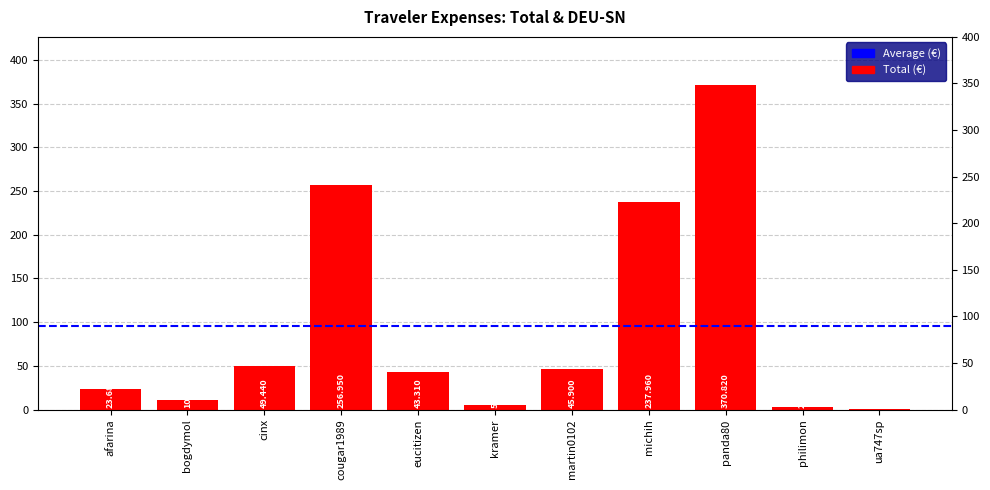

The value at panda80 is 516.0. True or false?

False